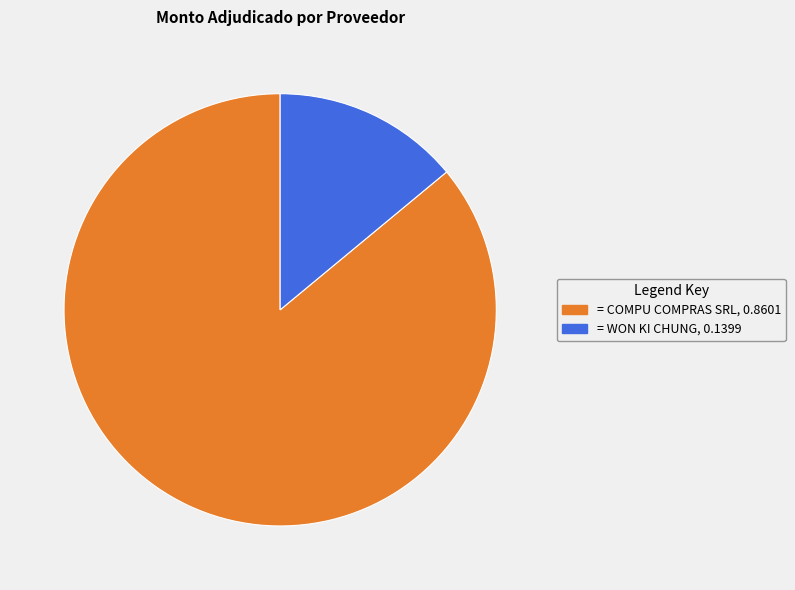

Is there any slice that represents more than half of the pie?

Yes